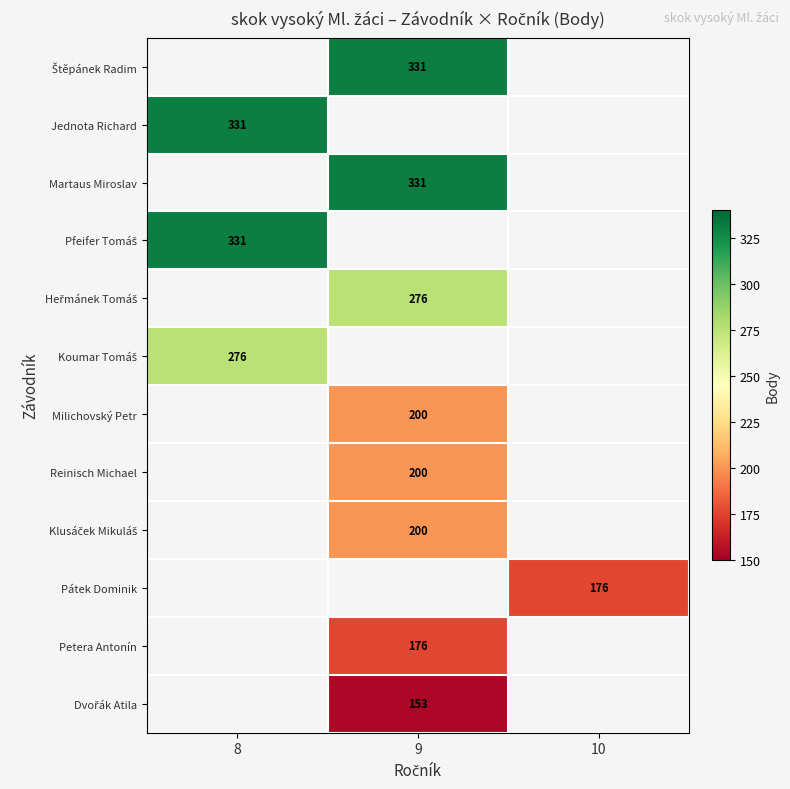

Which category has the highest value across all series?

9